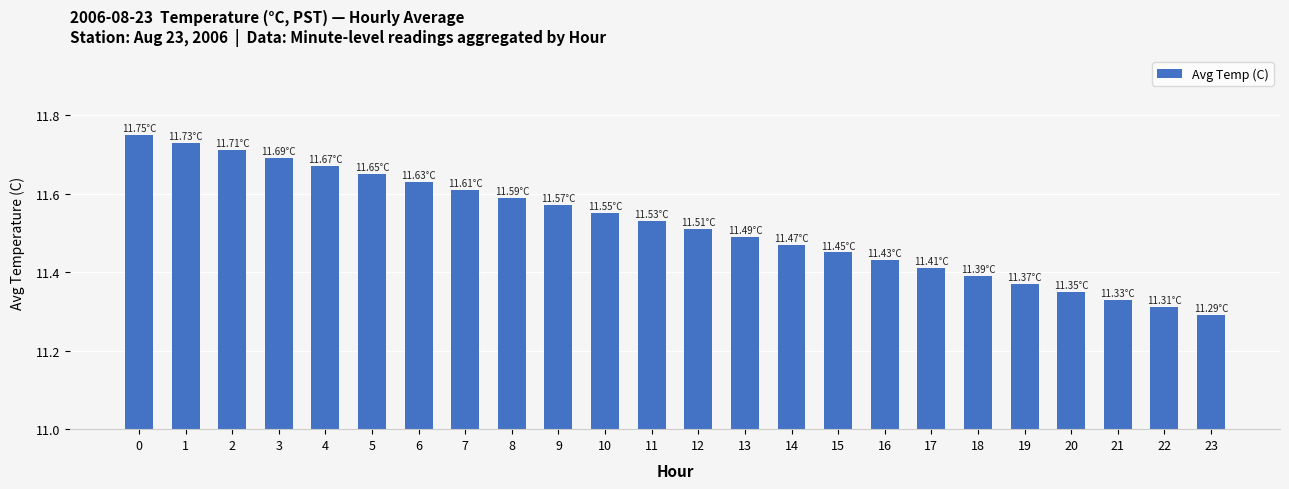

Between 10 and 1, which is larger?

1